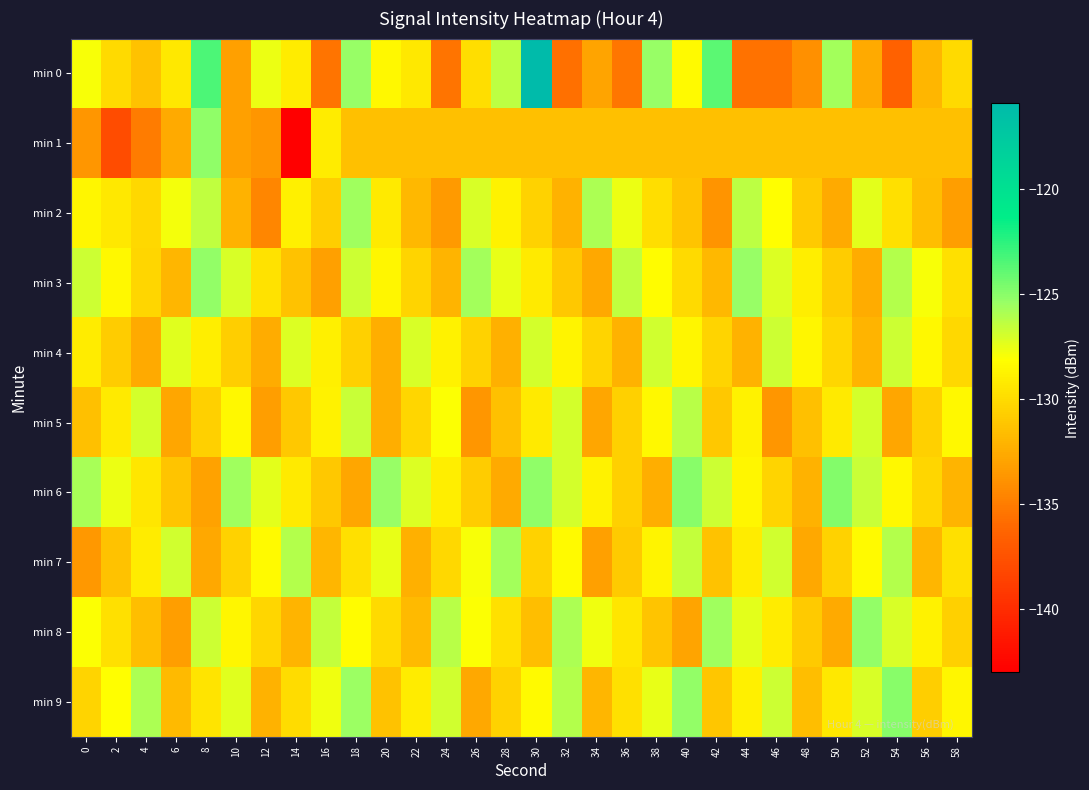

What is the spread (max minus min) of values at 20?

7.0